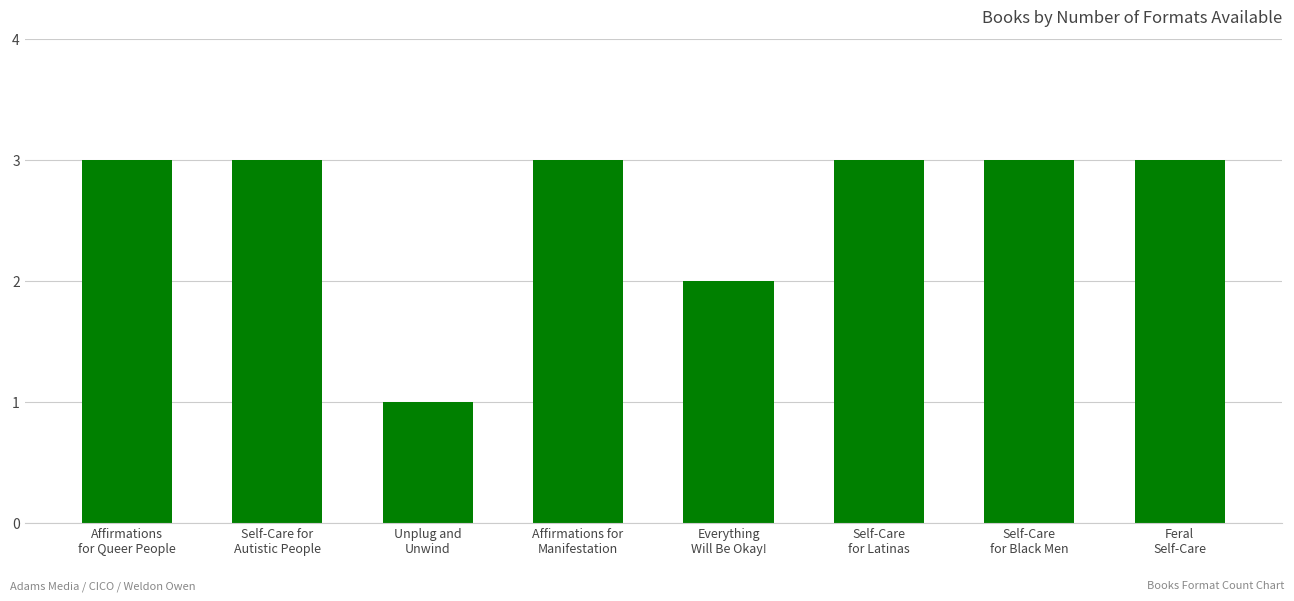

How many data points does each series have?

8